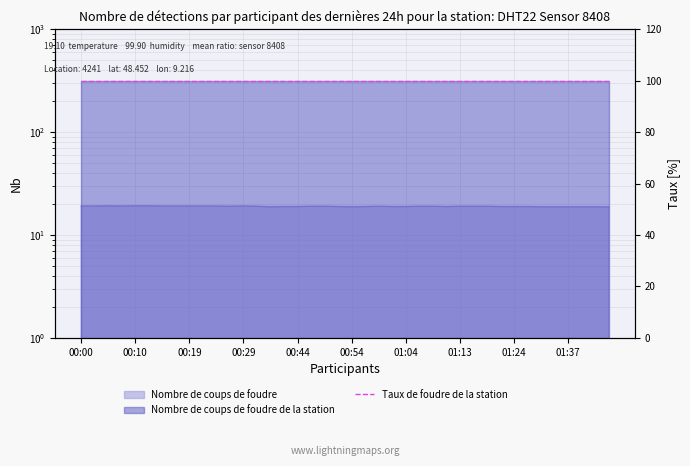

What is the smallest value displayed?

18.7